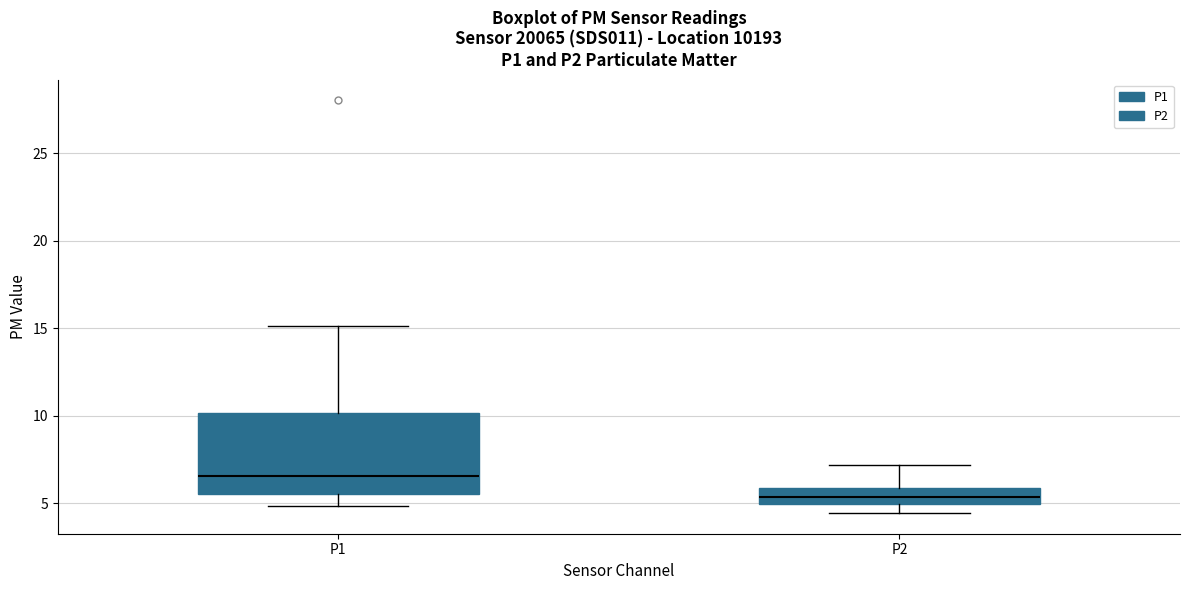

Reading left to right, transcribe this box plot: for each box, give where its median line is, the range the box spans, and where its two whiskers end, as read against the y-axis. The values are not printed on the chart, so give them approximately, as read against the axis.

P1: median 6.5, box 5.5 to 10.0, whiskers 5.0 to 15.0
P2: median 5.5, box 5.0 to 6.0, whiskers 4.5 to 7.0